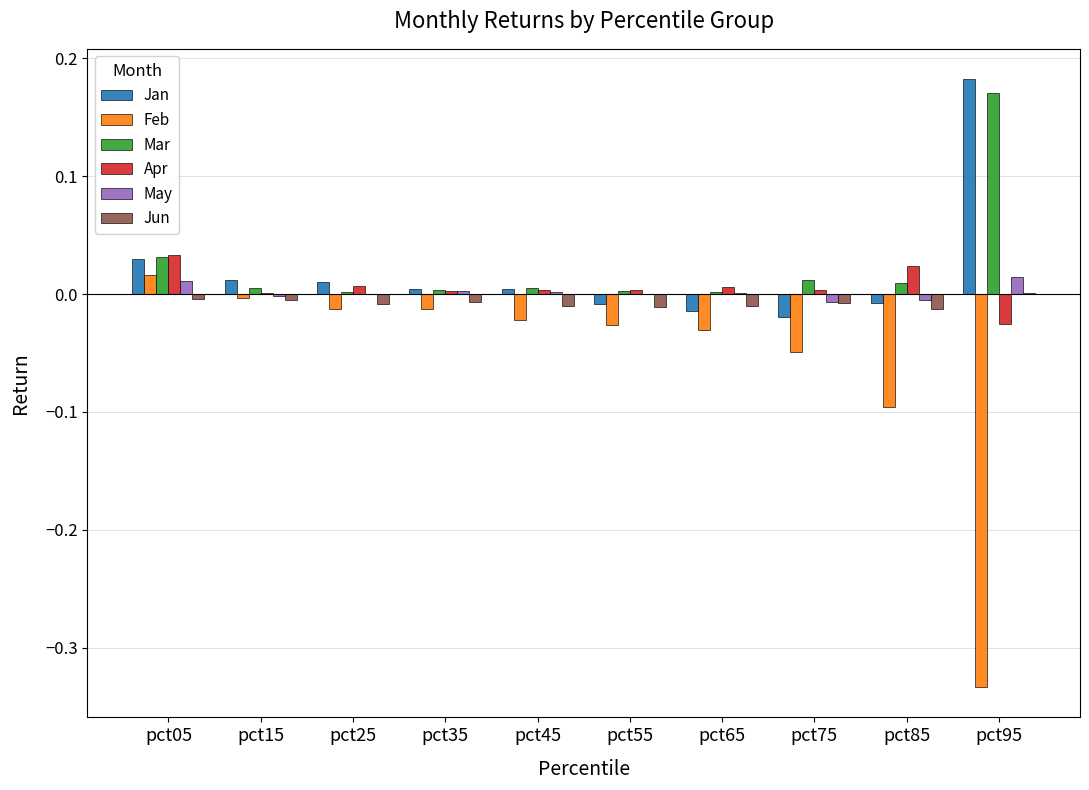

How many categories are shown in the chart?

10